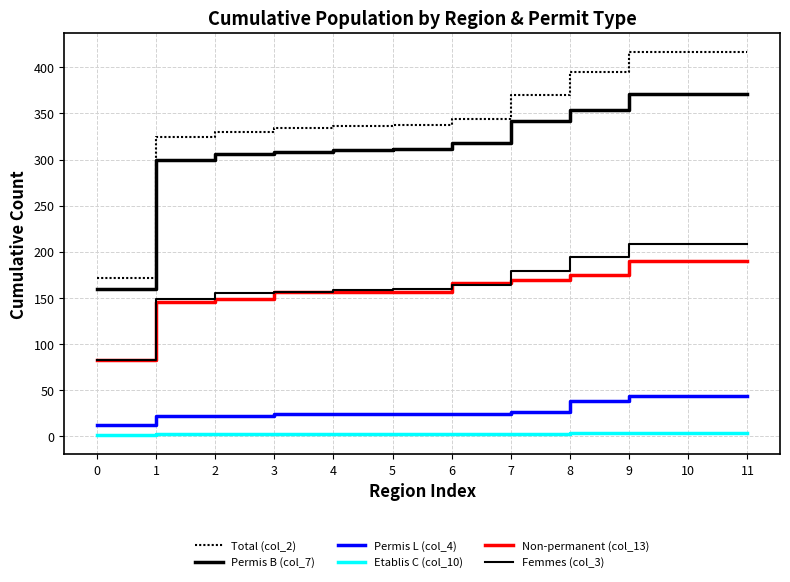

What is the difference between the second highest and second lowest values in the Femmes (col_3) series?

59